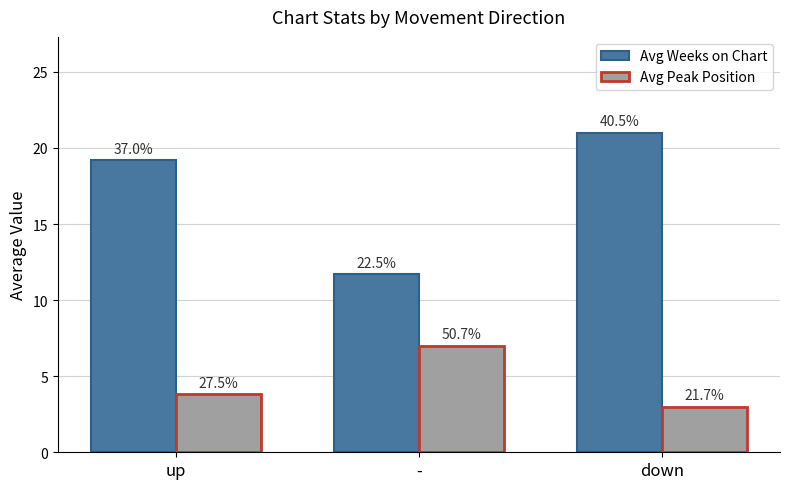

Is the value of Avg Peak Position at up greater than the value of Avg Weeks on Chart at up?

No